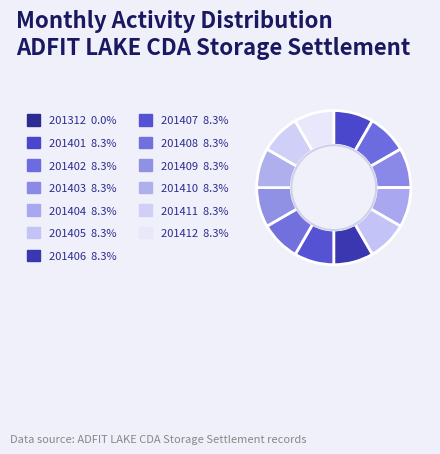

Which category has the smallest portion of the pie?

201312